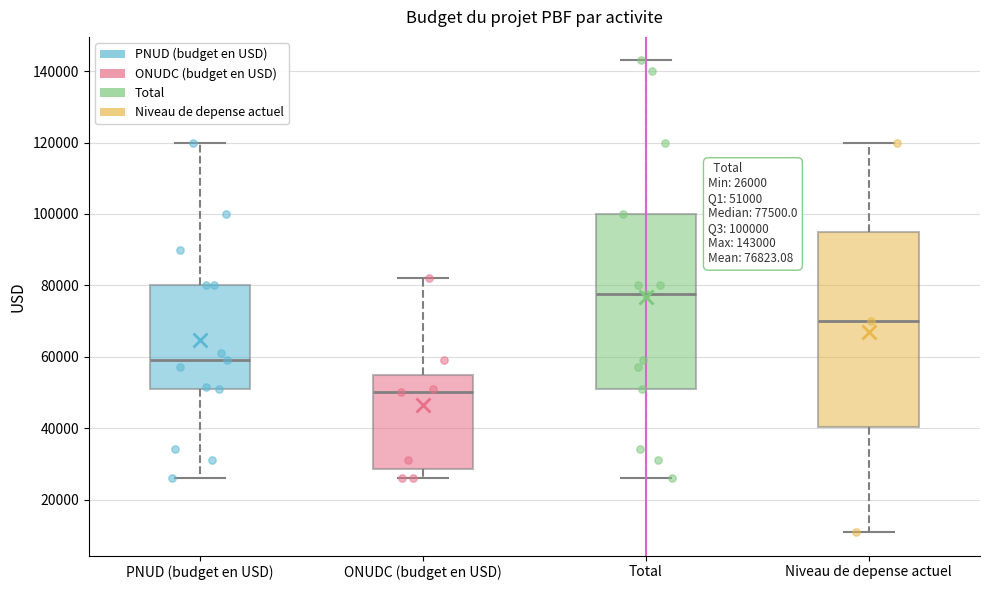

Which box's median line is the highest?

Total